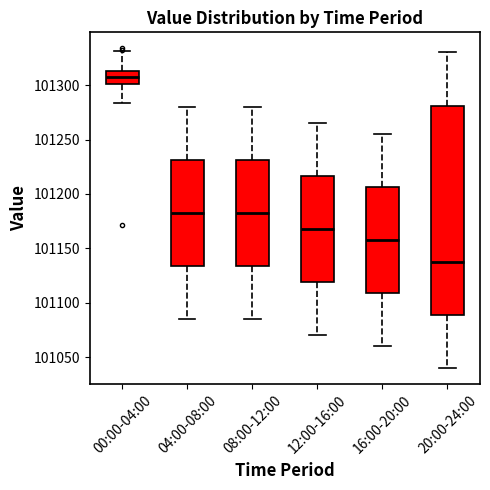

Which box is the tallest, from its lower edge to its upper edge?

20:00-24:00